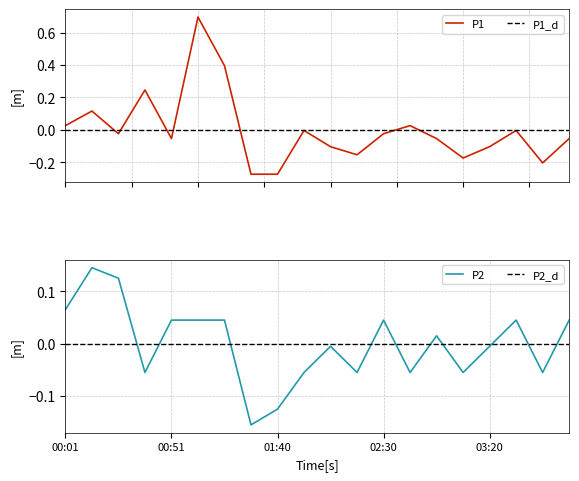

Which series has the largest total across all categories?

P2